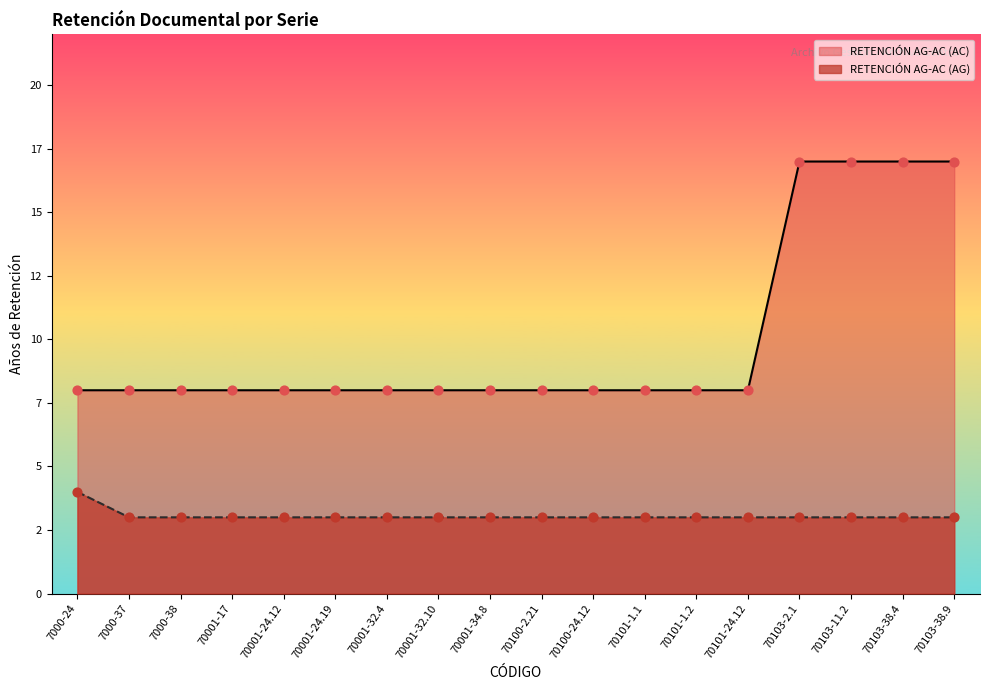

What is the total value across all series at 70103-38.9?

20